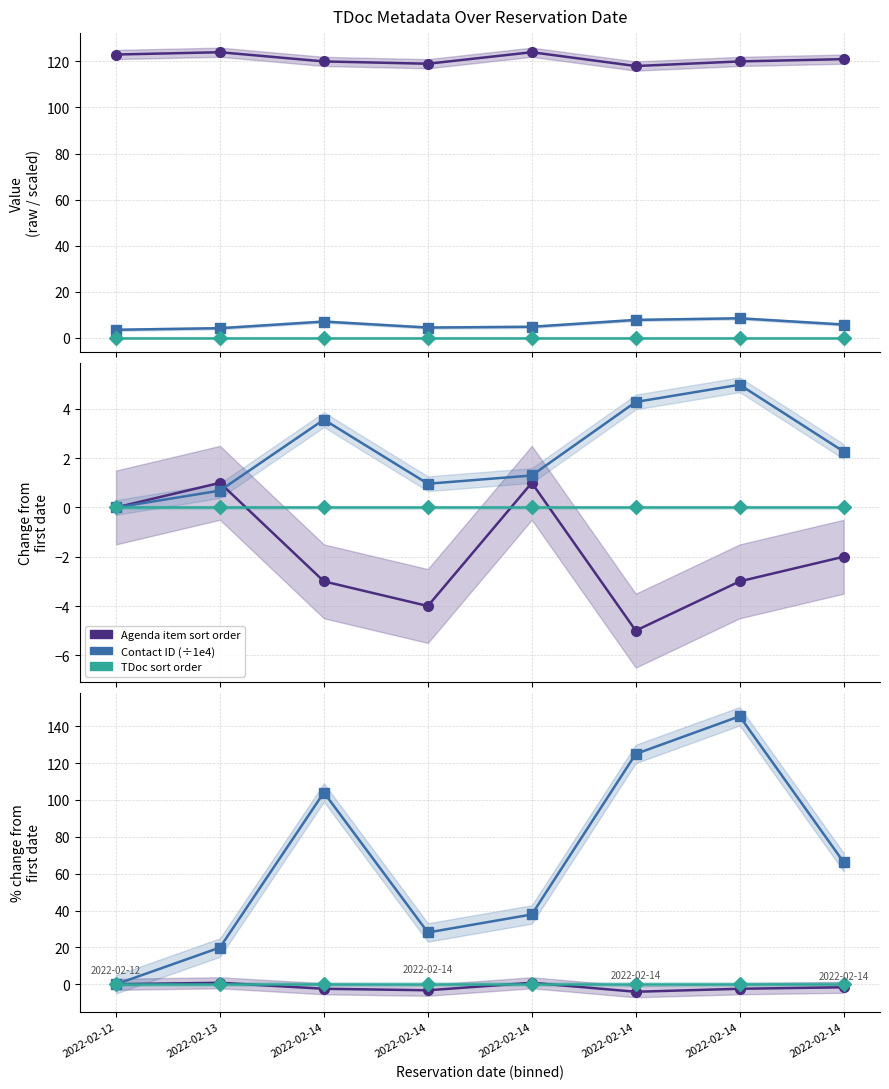

At which category is the sum across all series the highest?

2022-02-14